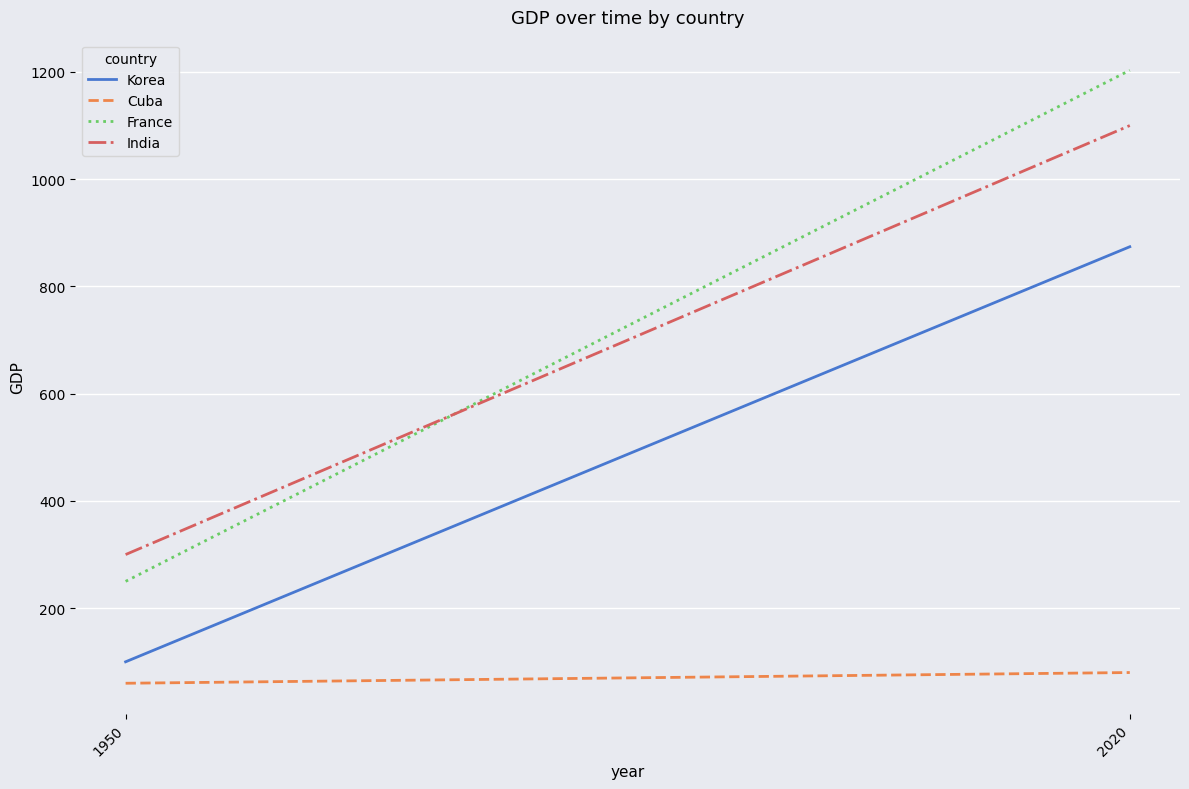

Which has a higher value, 2020 or 1950?

2020